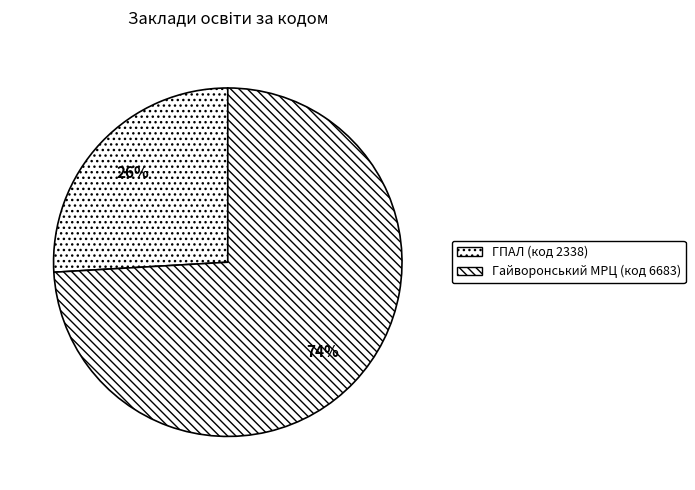

Count the number of slices in the pie.

2